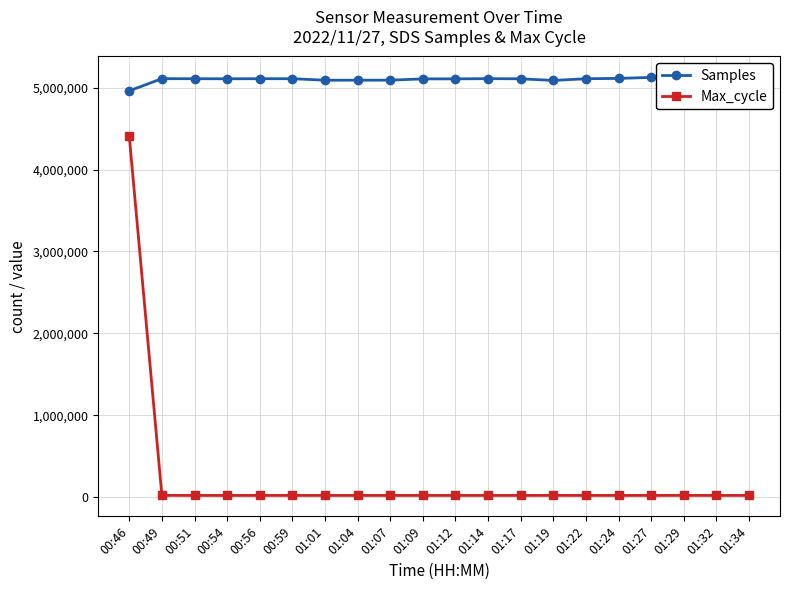

The Samples series shows 8786240 at 00:56. True or false?

False